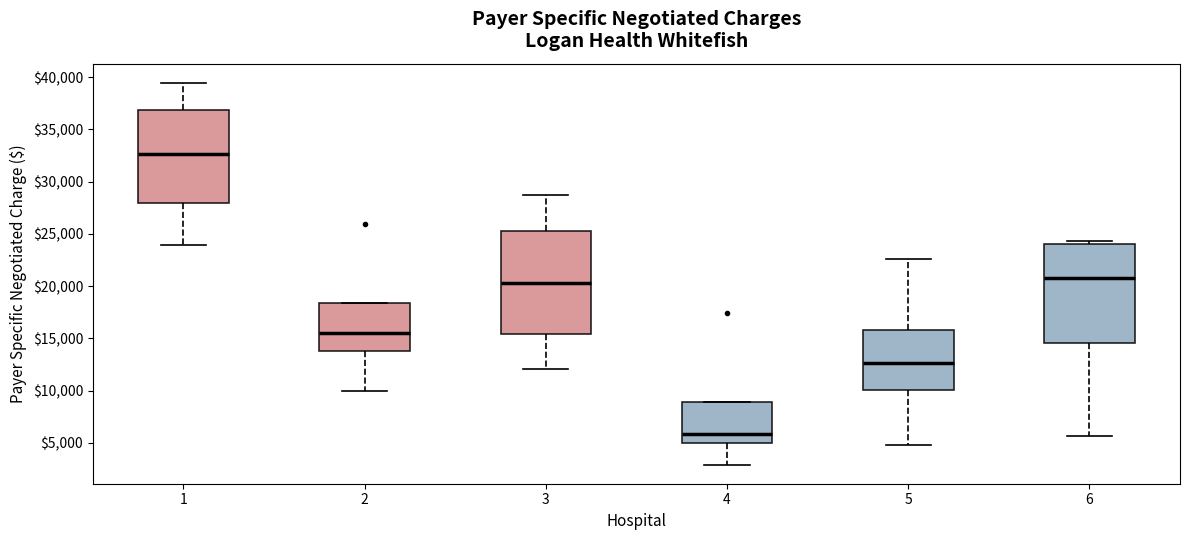

Reading left to right, read every box against the y-axis: the position of its median line, the range the box covers, and the ends of its whiskers. The values are not printed on the chart, so give them approximately, as read against the axis.

1: median 32500, box 28000 to 37000, whiskers 24000 to 39500
2: median 15500, box 14000 to 18500, whiskers 10000 to 18500
3: median 20500, box 15500 to 25500, whiskers 12000 to 28500
4: median 6000, box 5000 to 9000, whiskers 3000 to 9000
5: median 12500, box 10000 to 16000, whiskers 5000 to 22500
6: median 21000, box 14500 to 24000, whiskers 5500 to 24500